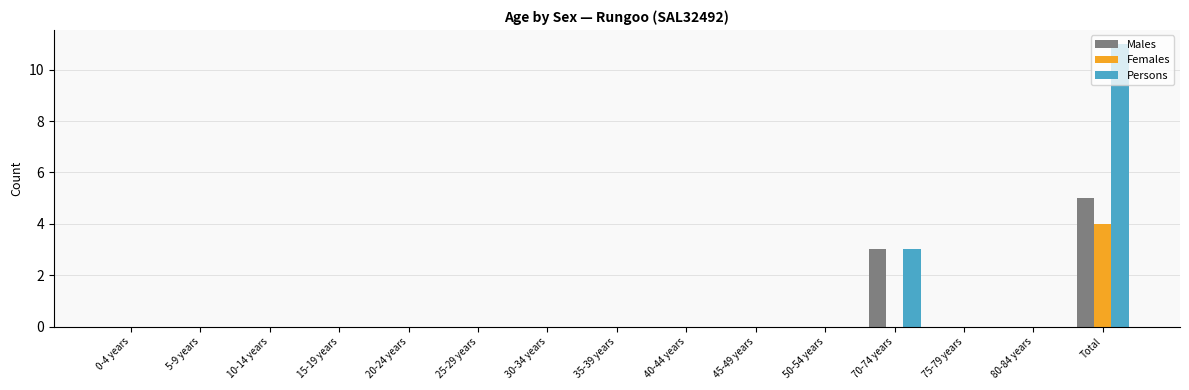

Is the value of Males at 30-34 years greater than the value of Persons at 70-74 years?

No